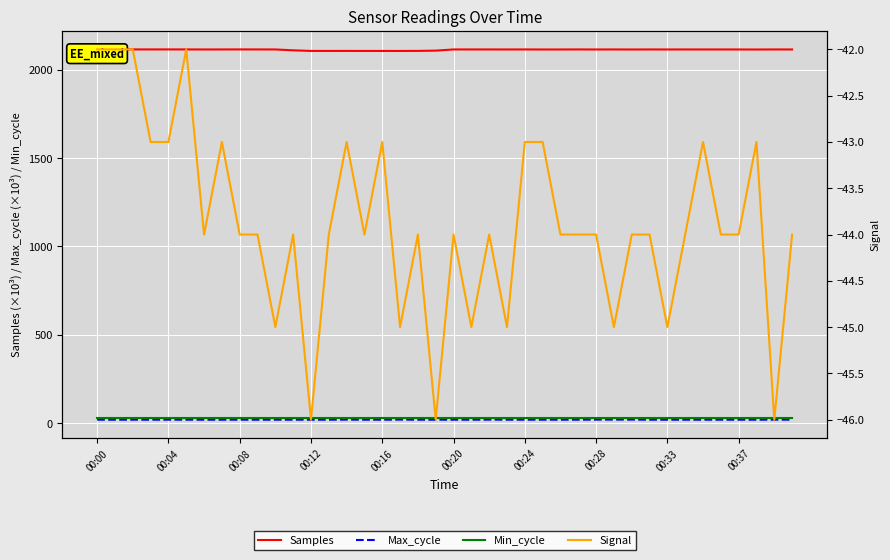

Which series has the largest total across all categories?

Samples